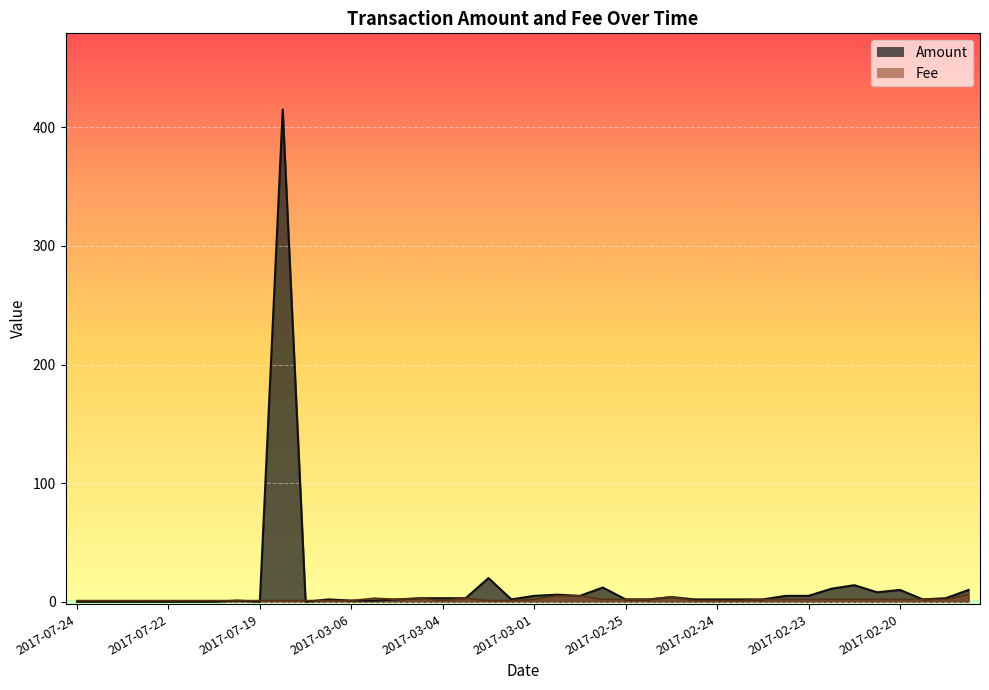

What value does the Amount series have at 2017-03-05?

1.0